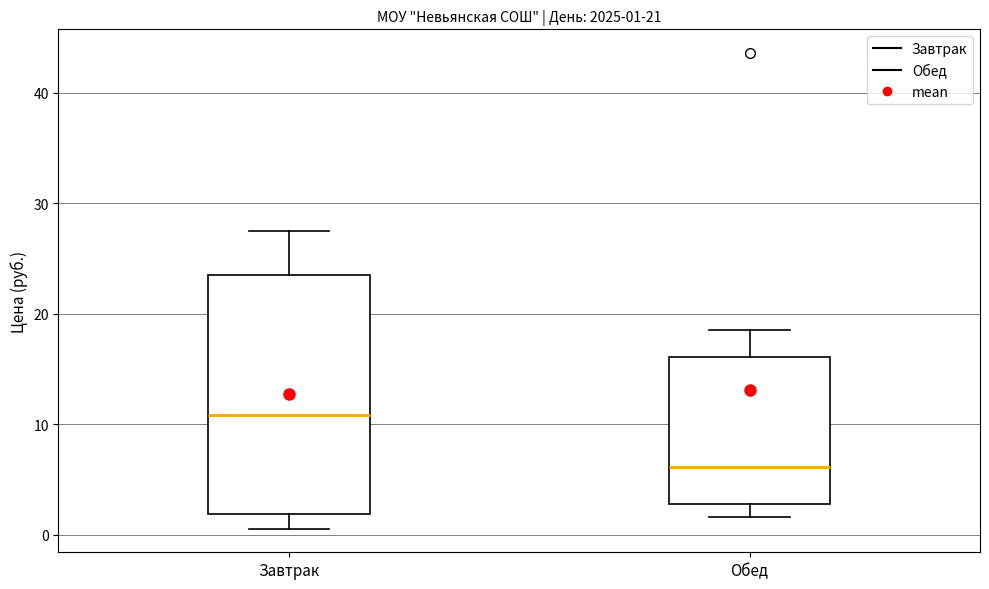

Which box has the lowest median line?

Обед